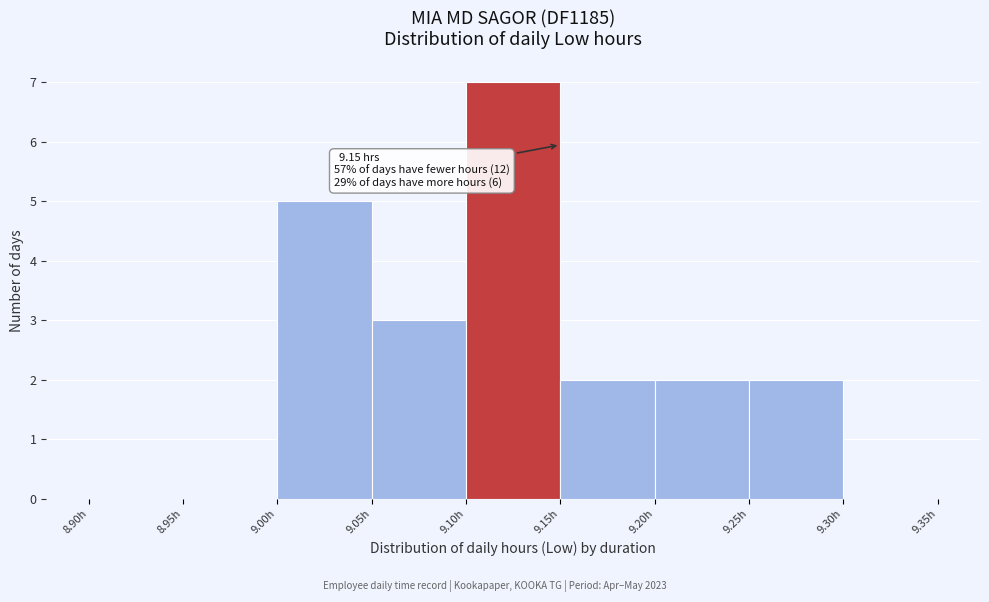

Over which range of the x-axis is the bar tallest?

9.10 to 9.15